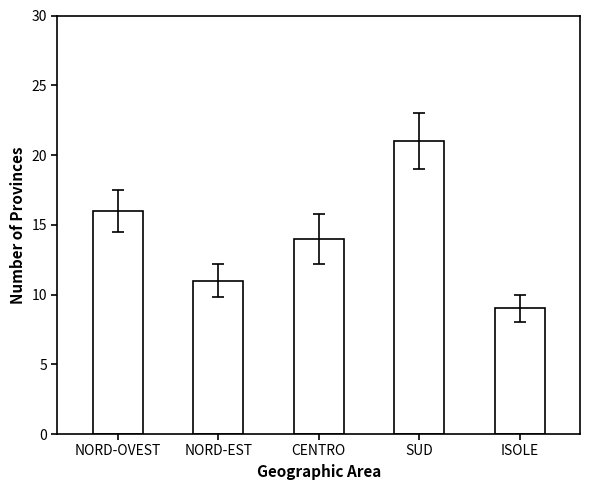

List the labels in order of value, smallest first.

ISOLE, NORD-EST, CENTRO, NORD-OVEST, SUD